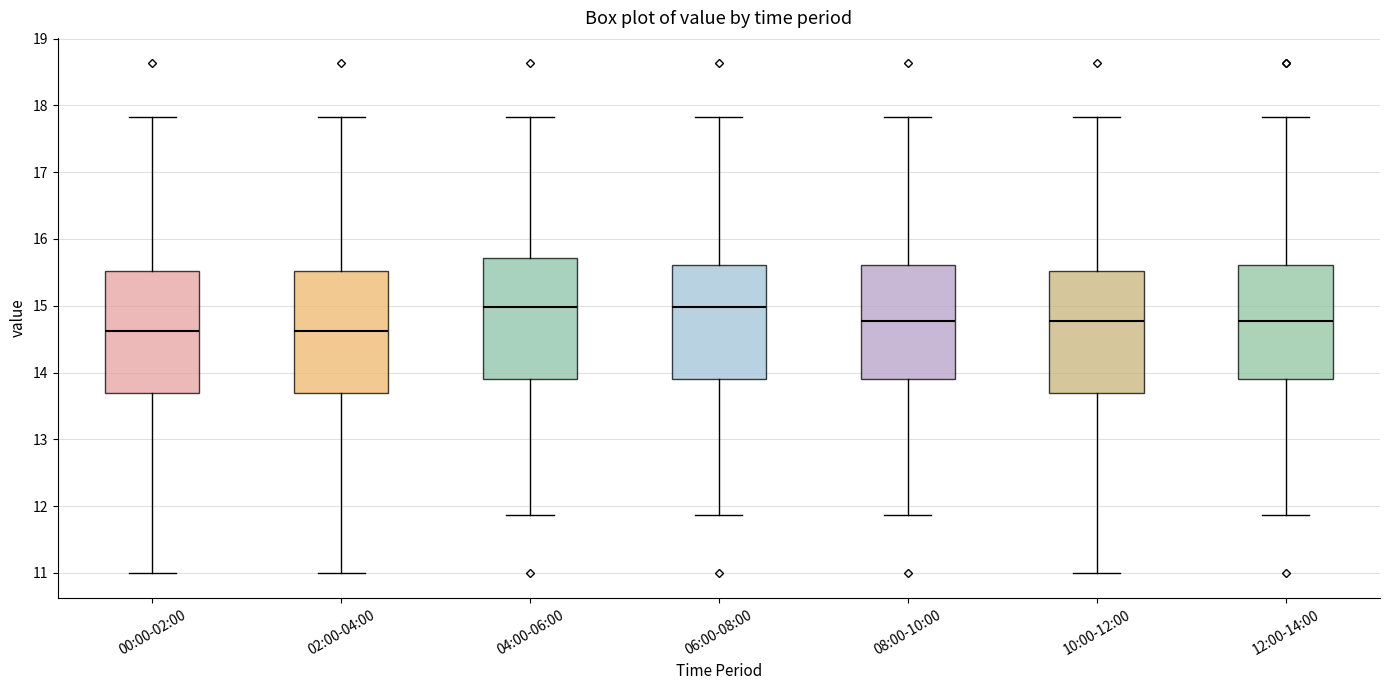

Reading left to right, read every box against the y-axis: the position of its median line, the range the box covers, and the ends of its whiskers. The values are not printed on the chart, so give them approximately, as read against the axis.

00:00-02:00: median 14.6, box 13.7 to 15.5, whiskers 11.0 to 17.8
02:00-04:00: median 14.6, box 13.7 to 15.5, whiskers 11.0 to 17.8
04:00-06:00: median 15.0, box 13.9 to 15.7, whiskers 11.9 to 17.8
06:00-08:00: median 15.0, box 13.9 to 15.6, whiskers 11.9 to 17.8
08:00-10:00: median 14.8, box 13.9 to 15.6, whiskers 11.9 to 17.8
10:00-12:00: median 14.8, box 13.7 to 15.5, whiskers 11.0 to 17.8
12:00-14:00: median 14.8, box 13.9 to 15.6, whiskers 11.9 to 17.8